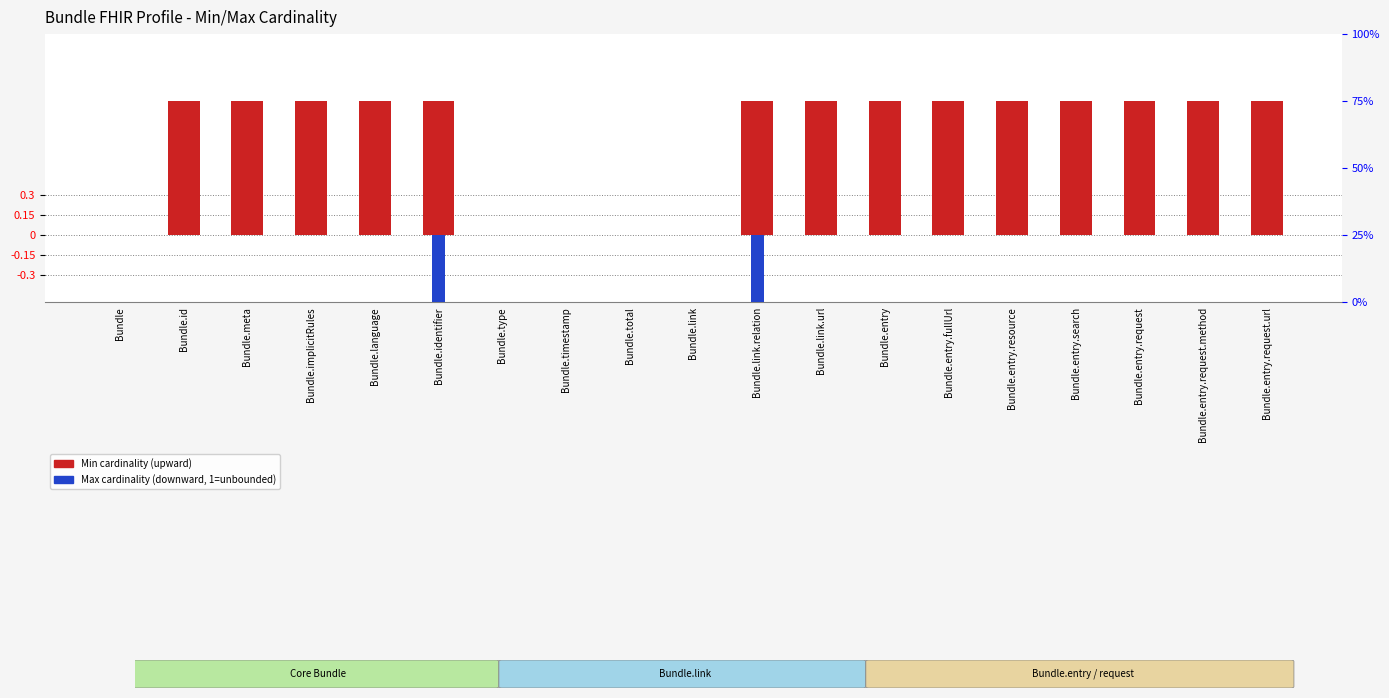

Reading left to right, what are all the values shown in this chart?

Min cardinality: Bundle=0	Bundle.id=1	Bundle.meta=1	Bundle.implicitRules=1	Bundle.language=1	Bundle.identifier=1	Bundle.type=0	Bundle.timestamp=0	Bundle.total=0	Bundle.link=0	Bundle.link.relation=1	Bundle.link.url=1	Bundle.entry=1	Bundle.entry.fullUrl=1	Bundle.entry.resource=1	Bundle.entry.search=1	Bundle.entry.request=1	Bundle.entry.request.method=1	Bundle.entry.request.url=1
Max cardinality (0=bounded, 1=unbounded): Bundle=0	Bundle.id=0	Bundle.meta=0	Bundle.implicitRules=0	Bundle.language=0	Bundle.identifier=-1	Bundle.type=0	Bundle.timestamp=0	Bundle.total=0	Bundle.link=0	Bundle.link.relation=-1	Bundle.link.url=0	Bundle.entry=0	Bundle.entry.fullUrl=0	Bundle.entry.resource=0	Bundle.entry.search=0	Bundle.entry.request=0	Bundle.entry.request.method=0	Bundle.entry.request.url=0